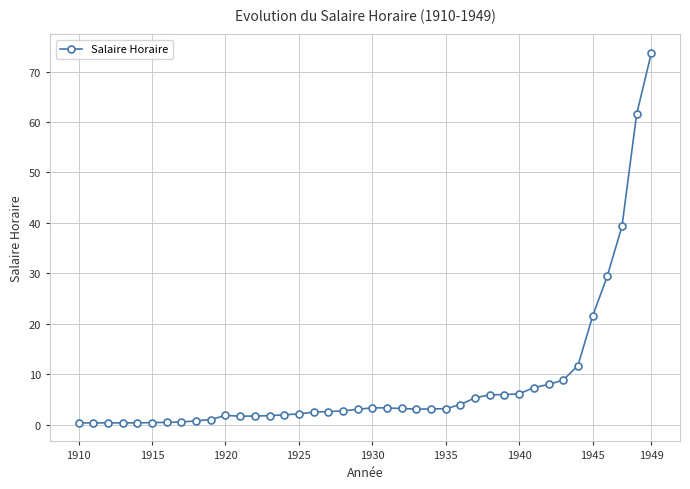

What is the value of the 29th point from the left?

5.9